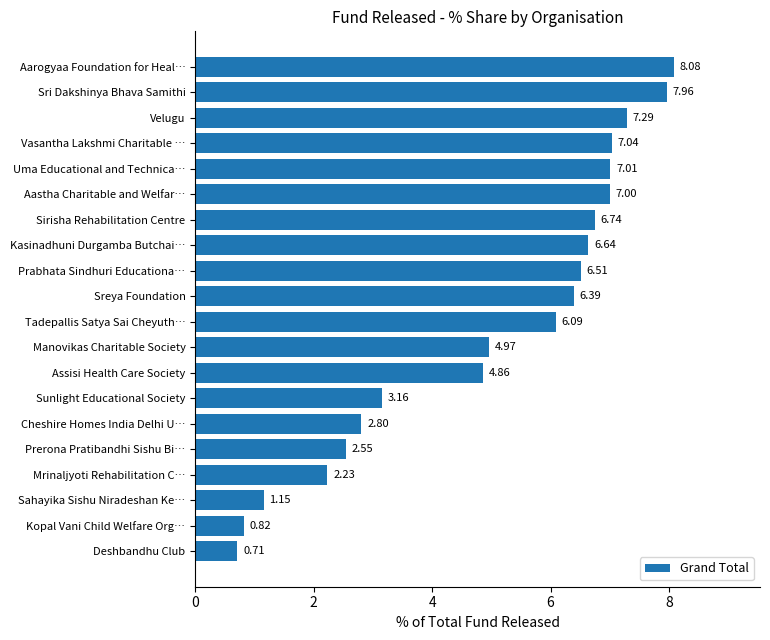

Rank the categories by value from lowest to highest.

Deshbandhu Club, Kopal Vani Child Welfare Org…, Sahayika Sishu Niradeshan Ke…, Mrinaljyoti Rehabilitation C…, Prerona Pratibandhi Sishu Bi…, Cheshire Homes India Delhi U…, Sunlight Educational Society, Assisi Health Care Society, Manovikas Charitable Society, Tadepallis Satya Sai Cheyuth…, Sreya Foundation, Prabhata Sindhuri Educationa…, Kasinadhuni Durgamba Butchai…, Sirisha Rehabilitation Centre, Aastha Charitable and Welfar…, Uma Educational and Technica…, Vasantha Lakshmi Charitable …, Velugu, Sri Dakshinya Bhava Samithi, Aarogyaa Foundation for Heal…